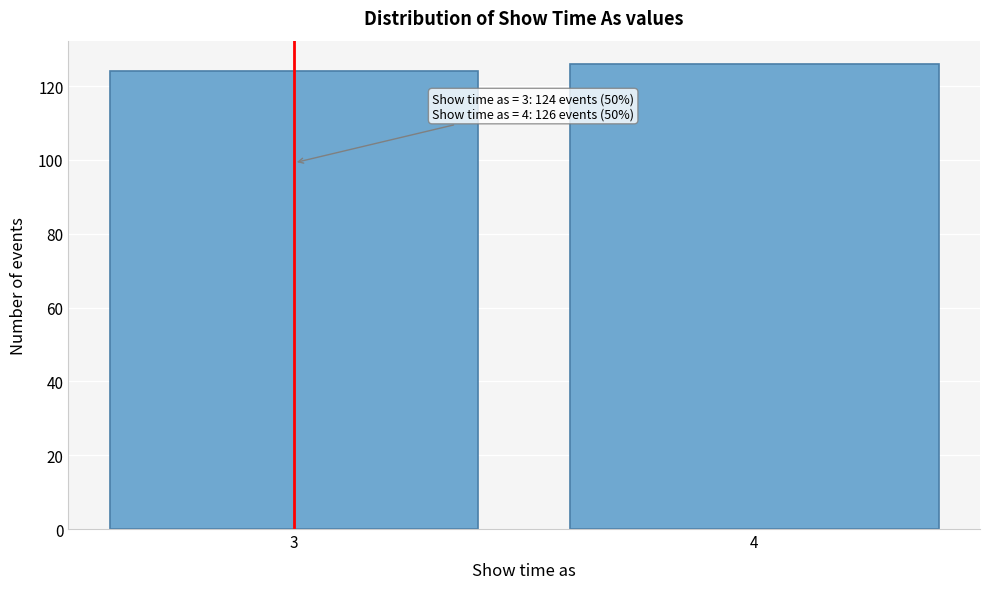

Reading left to right, what are all the values shown in this chart?

3=124	4=126